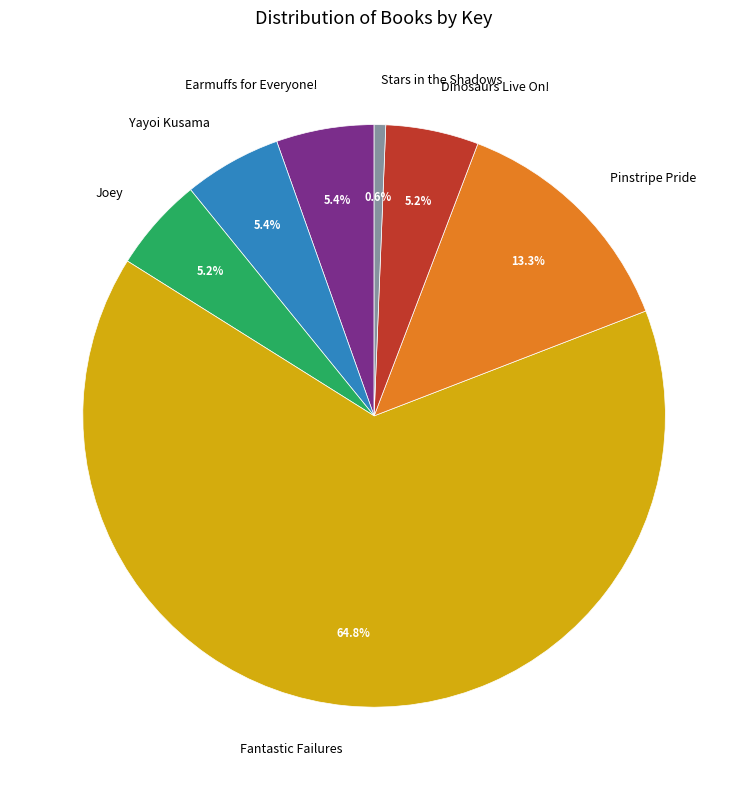

Which category has the smallest portion of the pie?

Stars in the Shadows